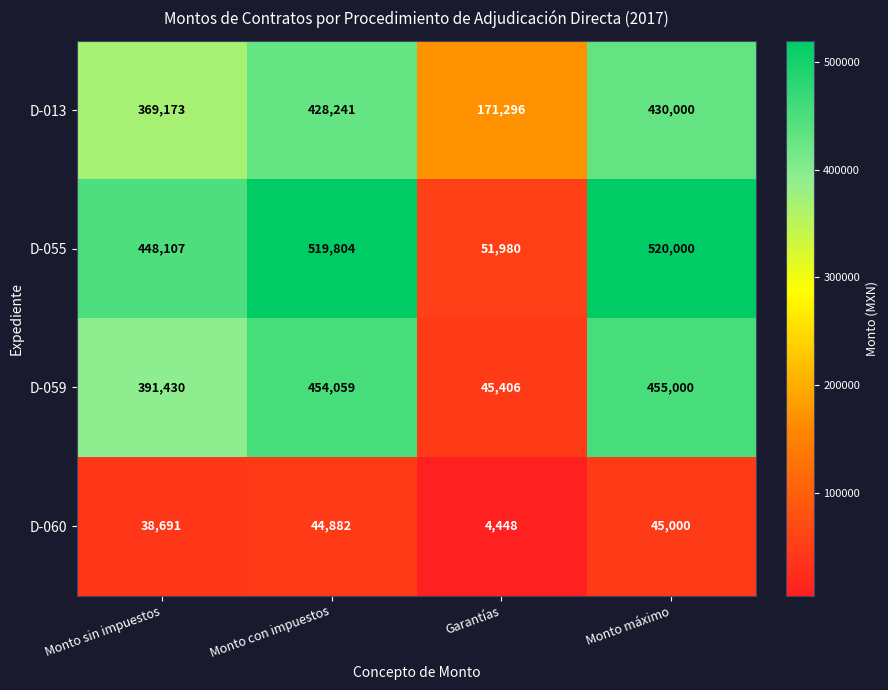

What is the average value of the D-060 series?

33255